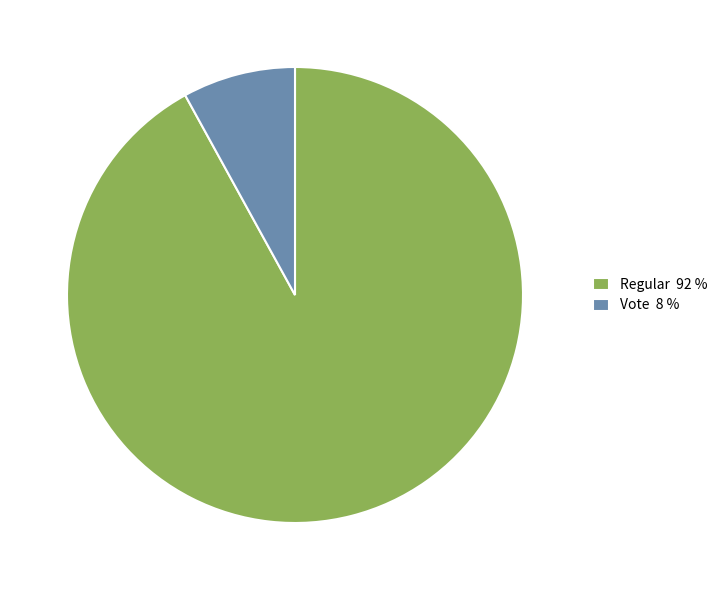

True or false: Vote accounts for 15% of the total.

False